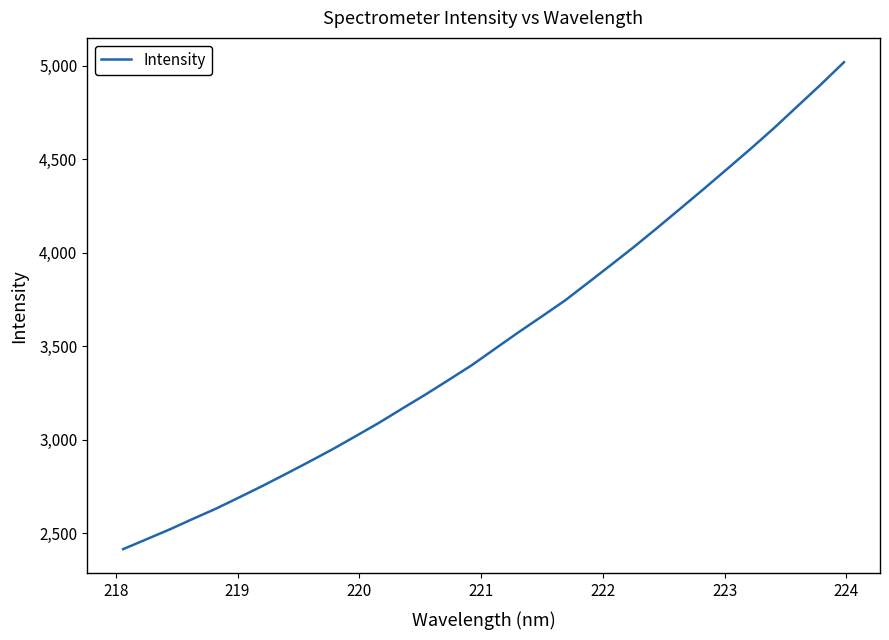

True or false: the data has more than 2 interior local peaks.

False